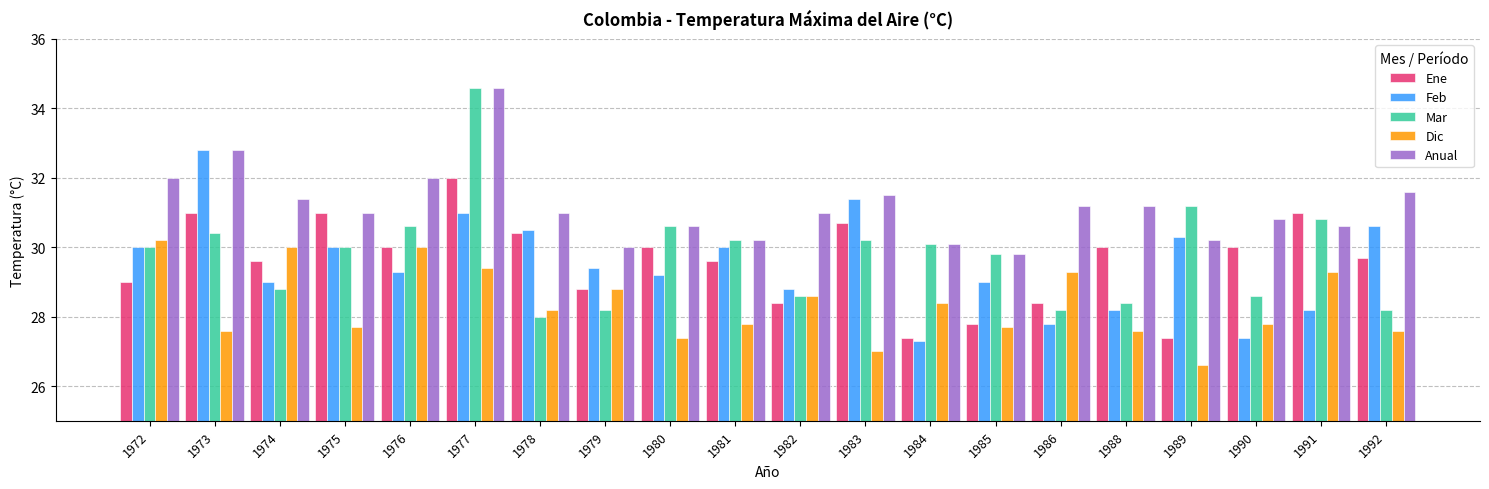

Reading right to left, extract all data points from this chart.

Ene: 29.7	31.0	30.0	27.4	30.0	28.4	27.8	27.4	30.7	28.4	29.6	30.0	28.8	30.4	32.0	30.0	31.0	29.6	31.0	29.0
Feb: 30.6	28.2	27.4	30.3	28.2	27.8	29.0	27.3	31.4	28.8	30.0	29.2	29.4	30.5	31.0	29.3	30.0	29.0	32.8	30.0
Mar: 28.2	30.8	28.6	31.2	28.4	28.2	29.8	30.1	30.2	28.6	30.2	30.6	28.2	28.0	34.6	30.6	30.0	28.8	30.4	30.0
Dic: 27.6	29.3	27.8	26.6	27.6	29.3	27.7	28.4	27.0	28.6	27.8	27.4	28.8	28.2	29.4	30.0	27.7	30.0	27.6	30.2
Anual: 31.6	30.6	30.8	30.2	31.2	31.2	29.8	30.1	31.5	31.0	30.2	30.6	30.0	31.0	34.6	32.0	31.0	31.4	32.8	32.0